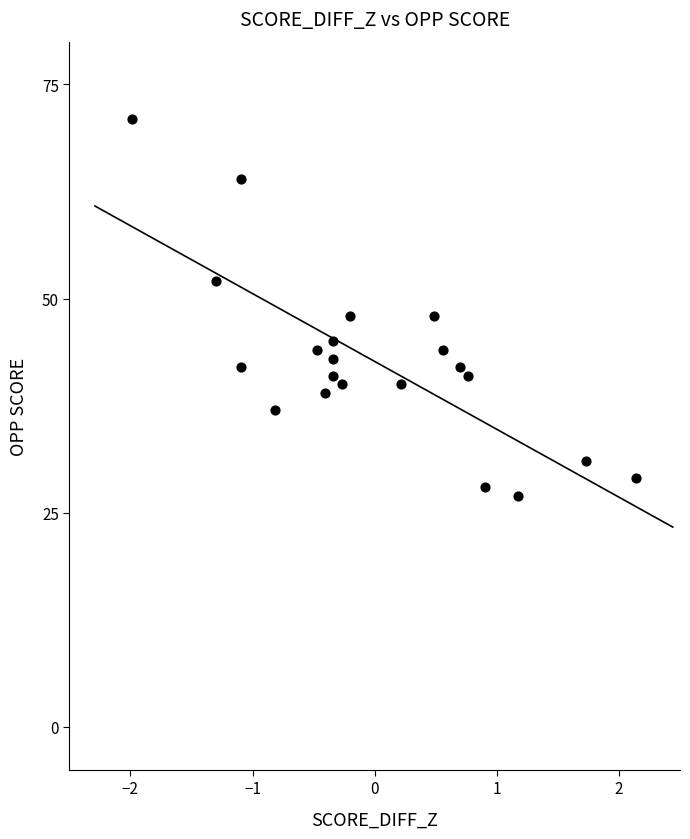

What is the range of Y values (max minus min)?

44